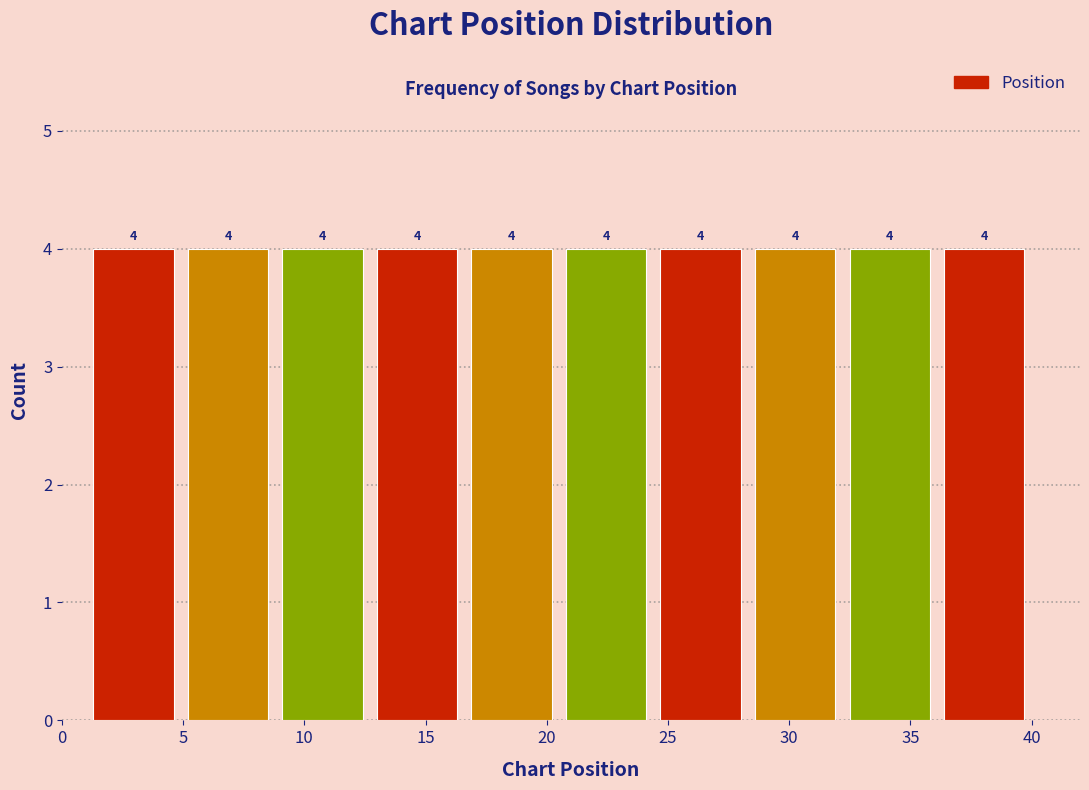

Reading left to right, transcribe this chart: for each bar, give the range it covers on the x-axis and its height. The bar edges are not printed on the chart, so give them approximately, as read against the axis.

1.0 to 4.9: 4
4.9 to 8.8: 4
8.8 to 12.7: 4
12.7 to 16.6: 4
16.6 to 20.5: 4
20.5 to 24.4: 4
24.4 to 28.3: 4
28.3 to 32.2: 4
32.2 to 36.1: 4
36.1 to 40.0: 4